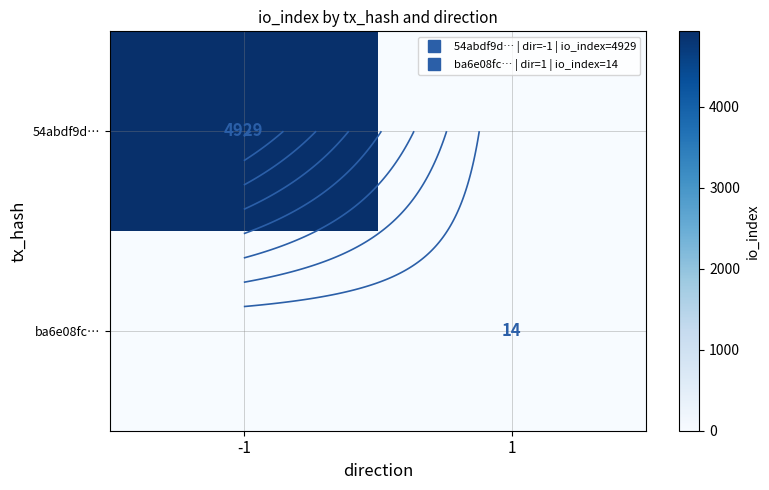

At which category is the sum across all series the highest?

-1